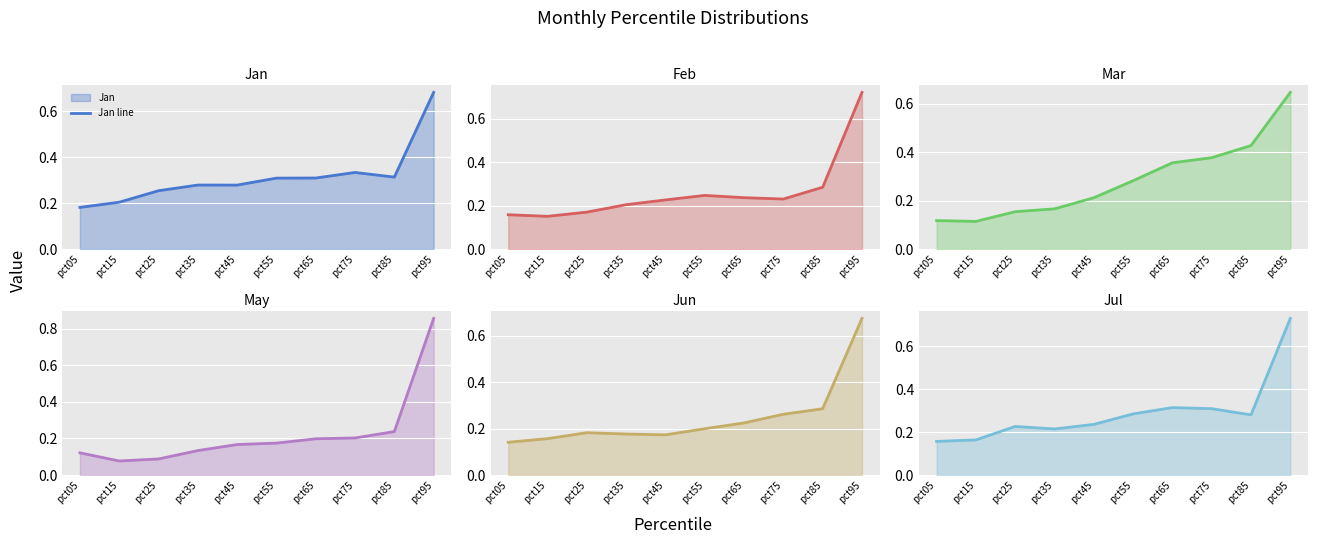

The Mar line series shows 0.1 at pct35. True or false?

False